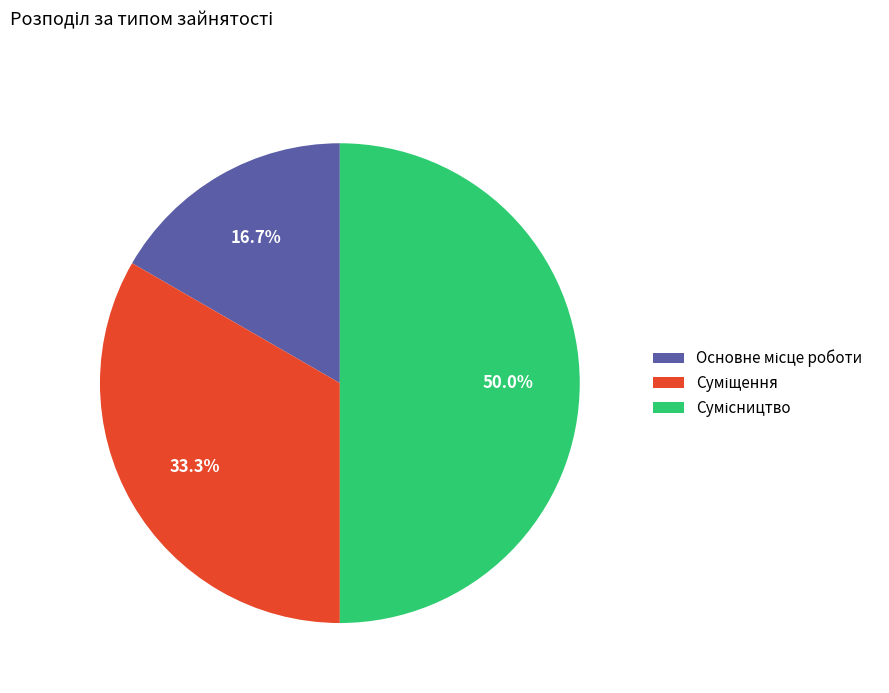

Which category has the smallest portion of the pie?

Основне місце роботи